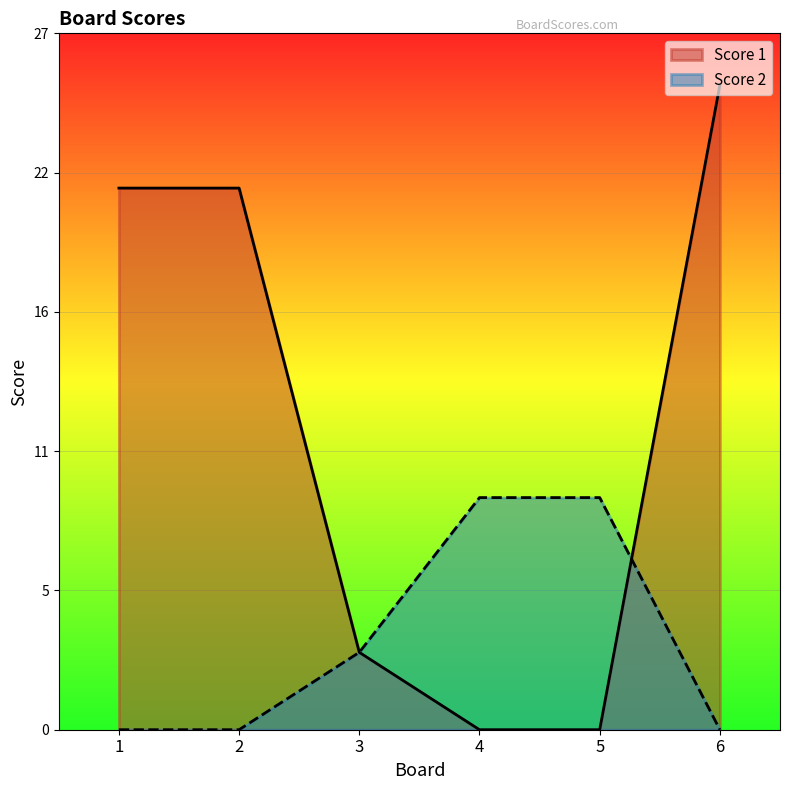

Between 1 and 6, which series saw the biggest shift?

Score 1